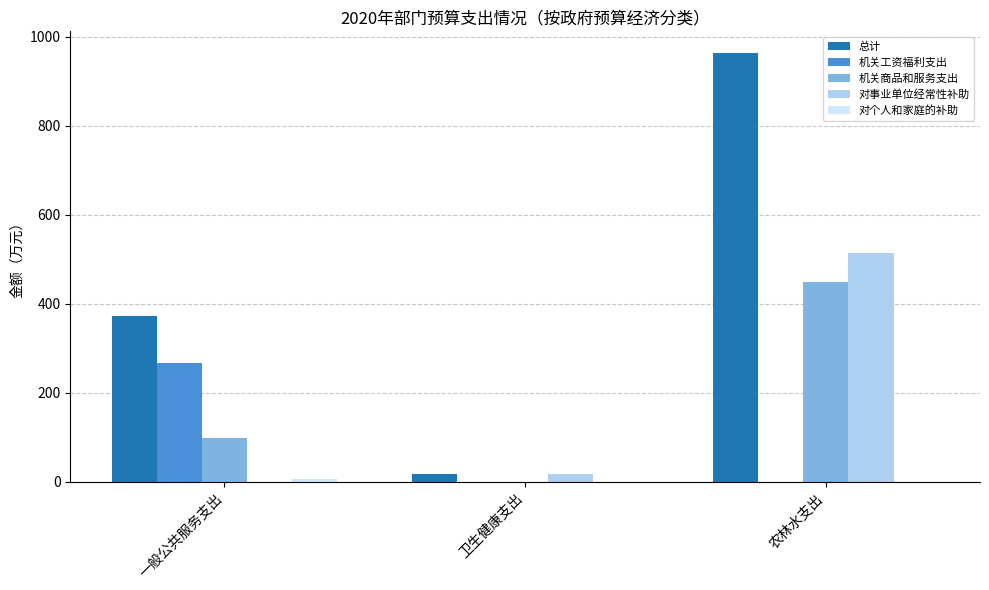

At which category does the chart reach its peak across all series?

农林水支出